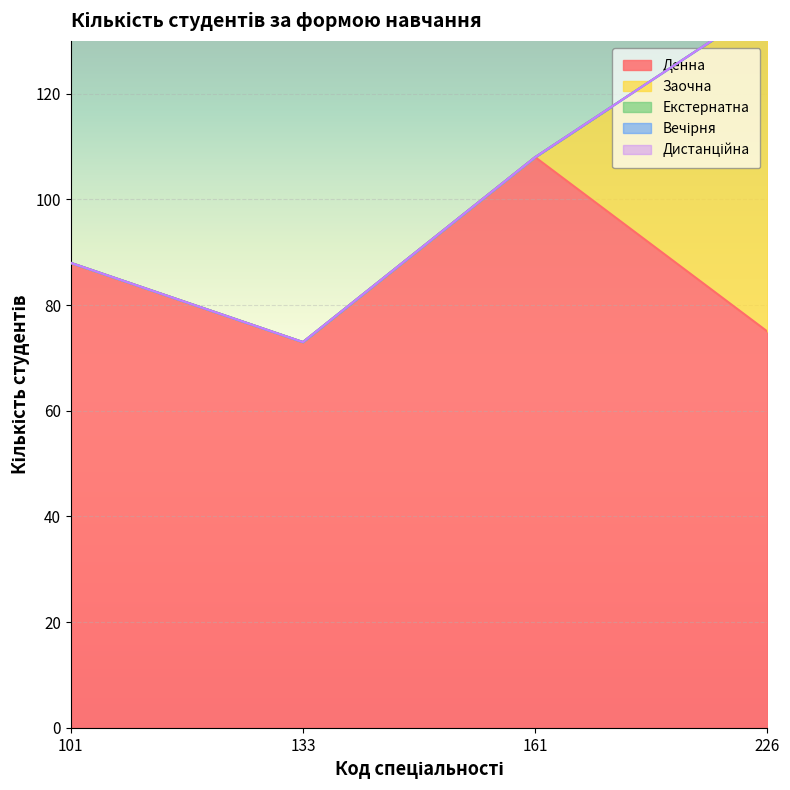

What is the spread (max minus min) of values at 133?

73